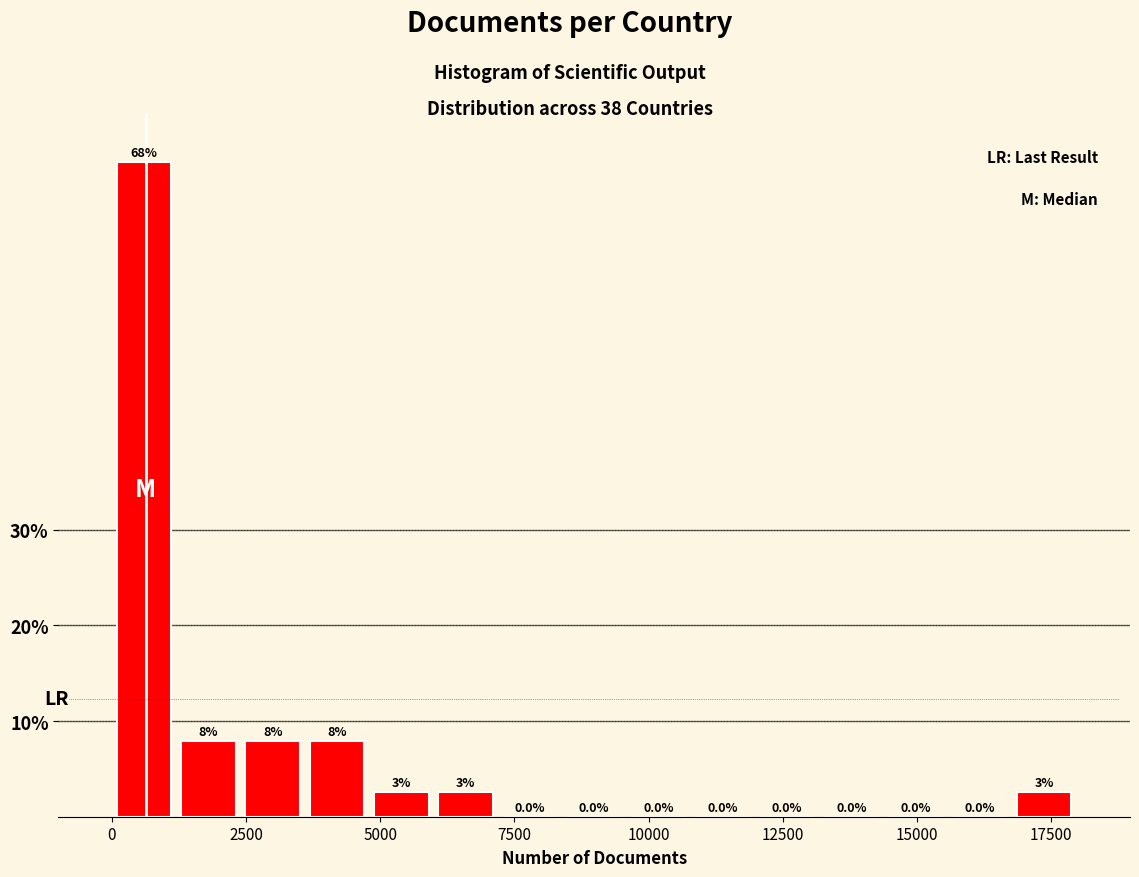

Around what value on the x-axis is the tallest bar? Give the approximate position of its centre, as read against the axis.

500